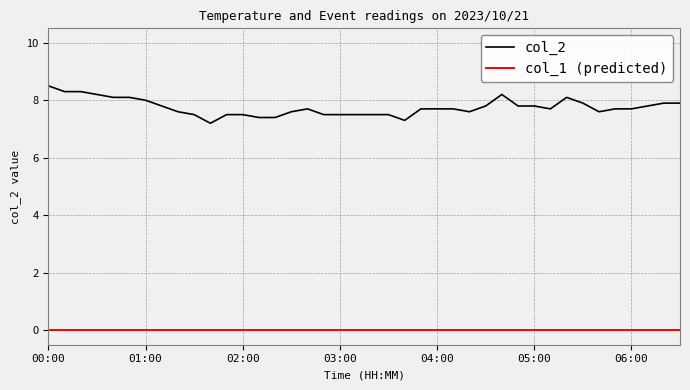

What is the difference between the maximum and minimum values in the col_2 series?

1.3